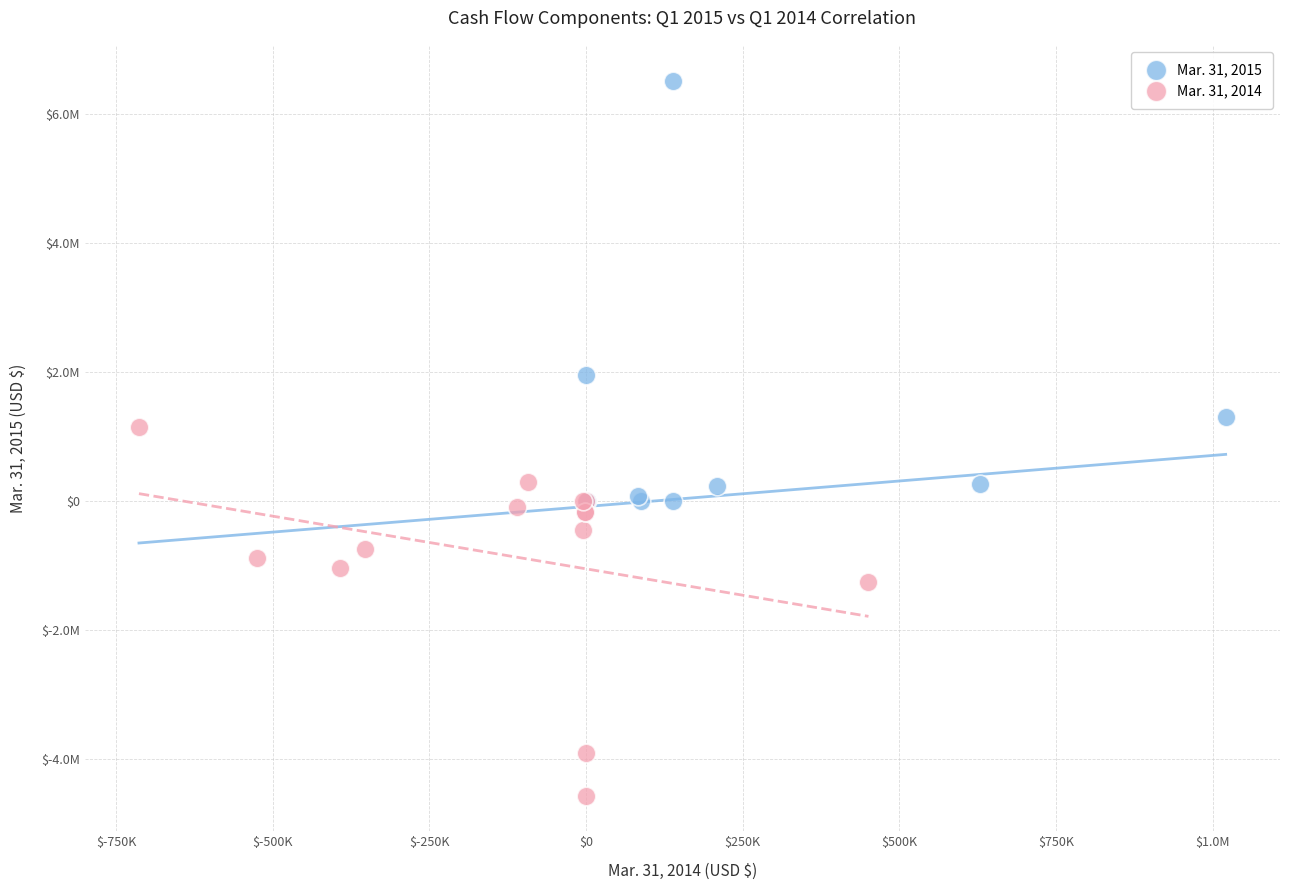

What are all the series names shown in the legend?

Mar. 31, 2015, Mar. 31, 2014